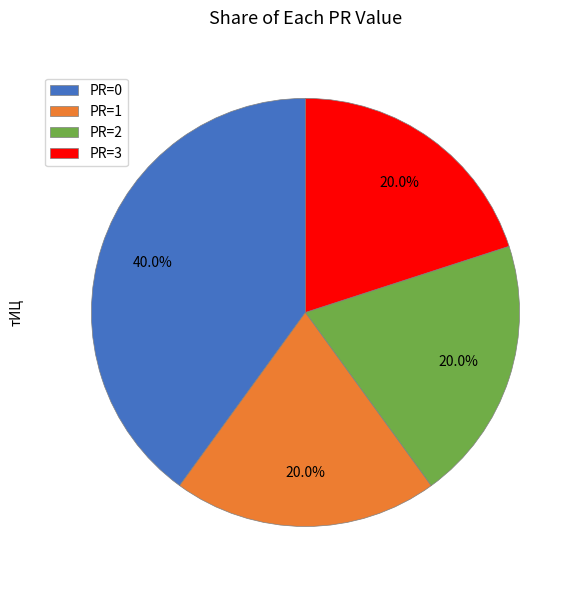

To the nearest percent, what is the difference between the largest and smallest slice percentages?

20%